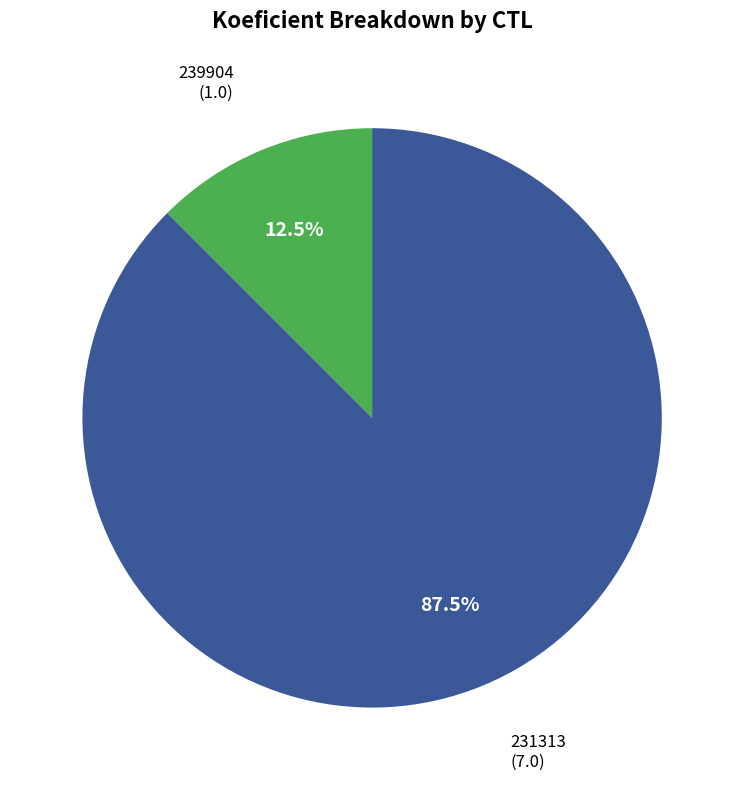

Is there any slice that represents more than half of the pie?

Yes